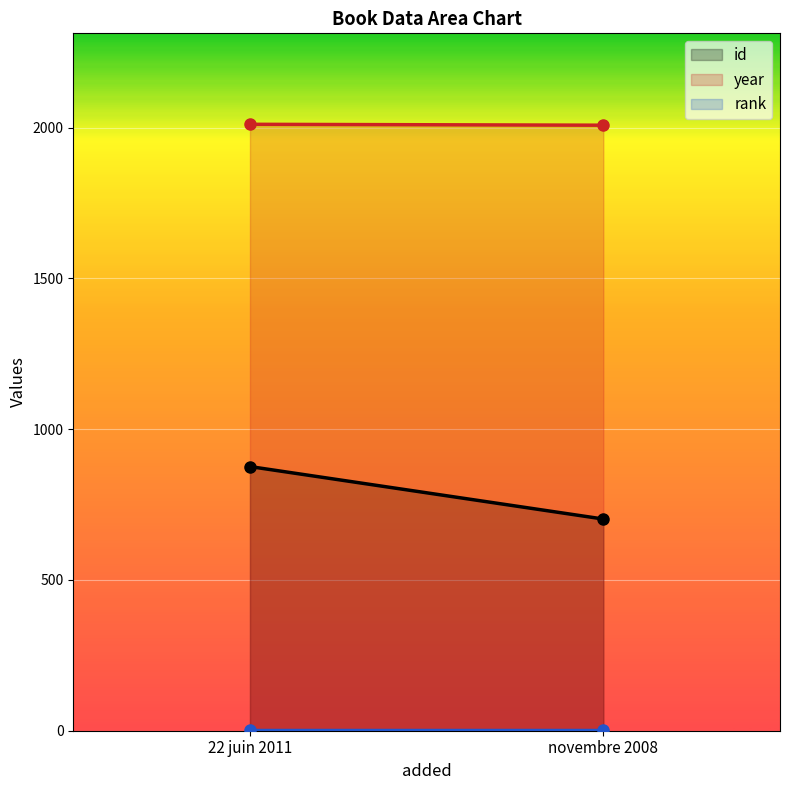

Reading right to left, extract all data points from this chart.

id: novembre 2008=702	22 juin 2011=876
year: novembre 2008=2008	22 juin 2011=2011
rank: novembre 2008=1	22 juin 2011=1